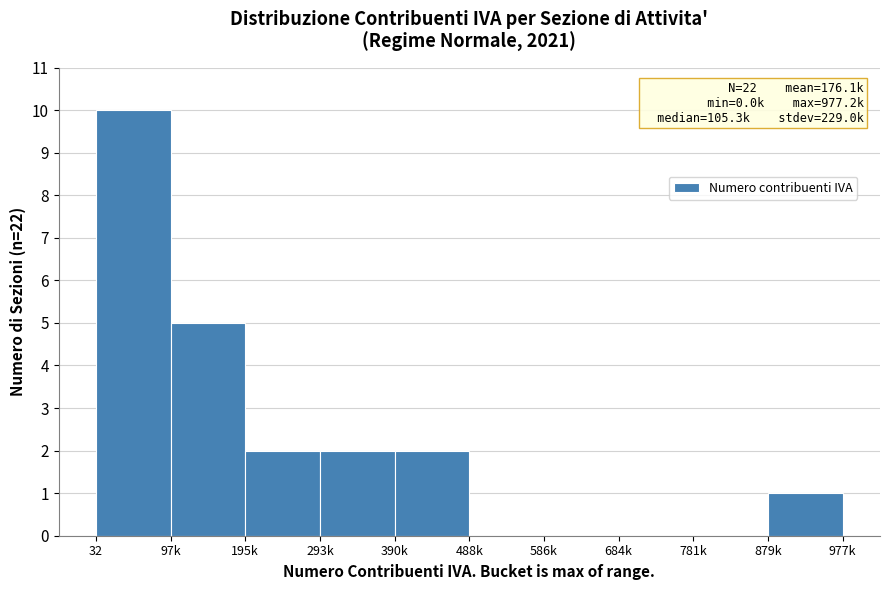

Reading left to right, extract all data points from this chart.

32=10	97k=5	195k=2	293k=2	390k=2	488k=0	586k=0	684k=0	781k=0	879k=1